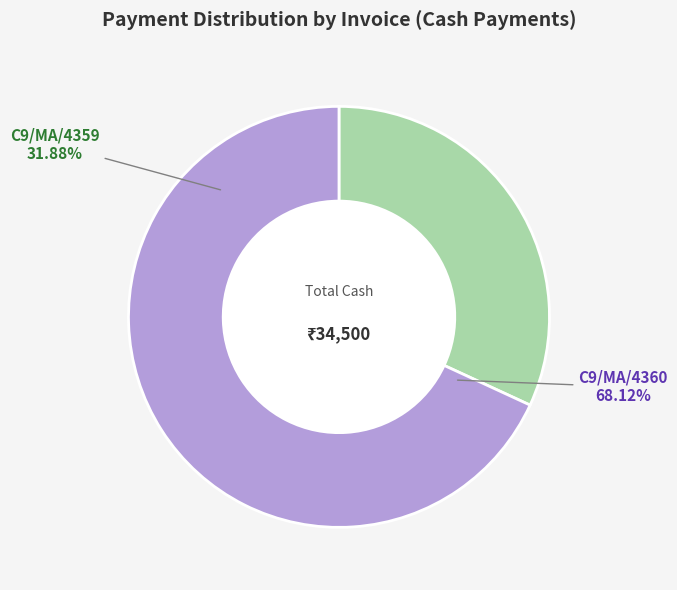

How many segments does this pie chart have?

2